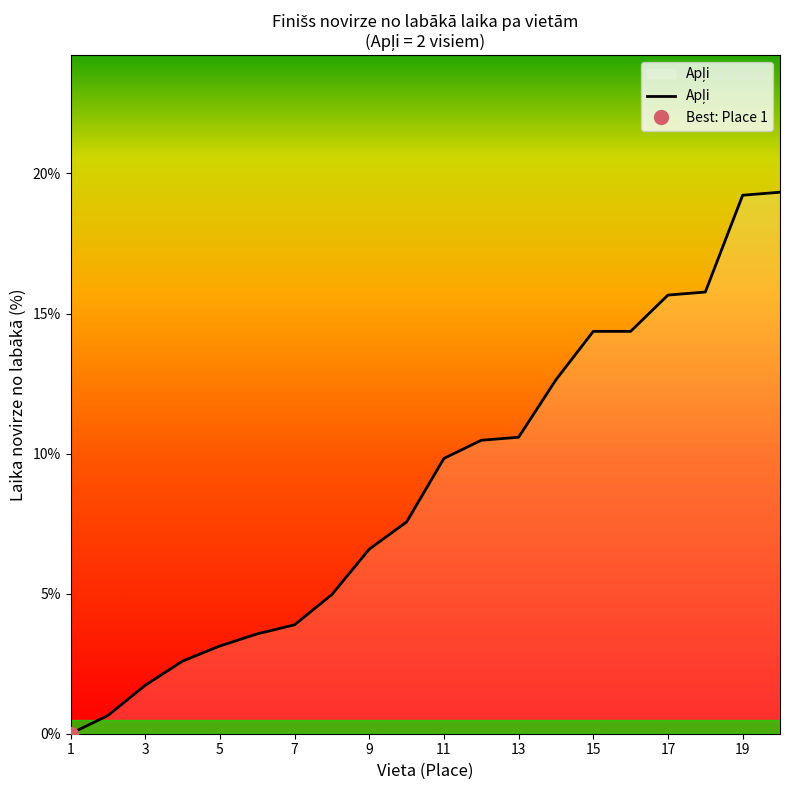

True or false: the data has more than 1 interior local peaks.

False